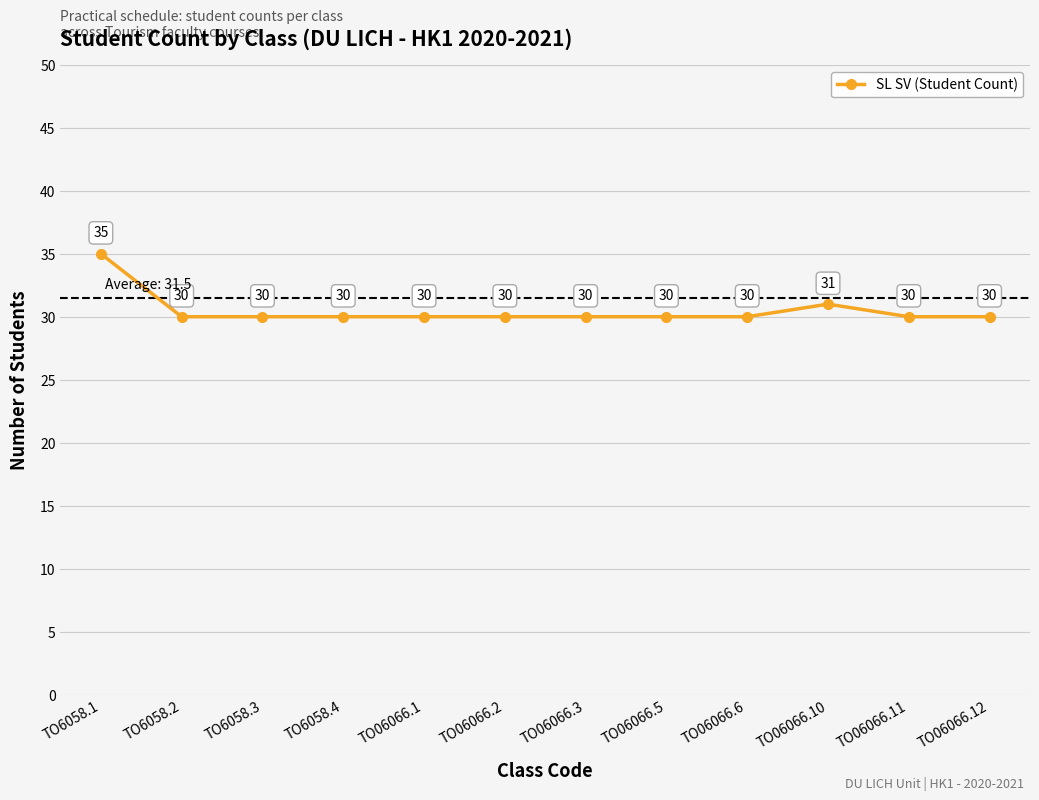

What is the sum of all values?

366